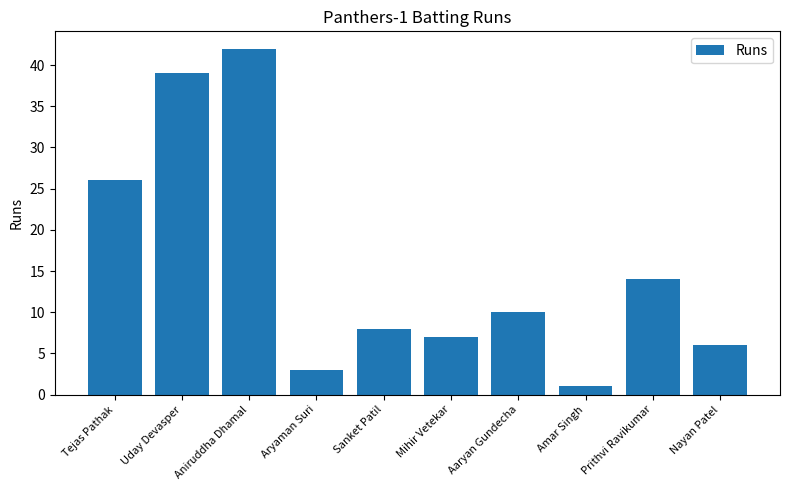

Which category has the highest value across all series?

Aniruddha Dhamal